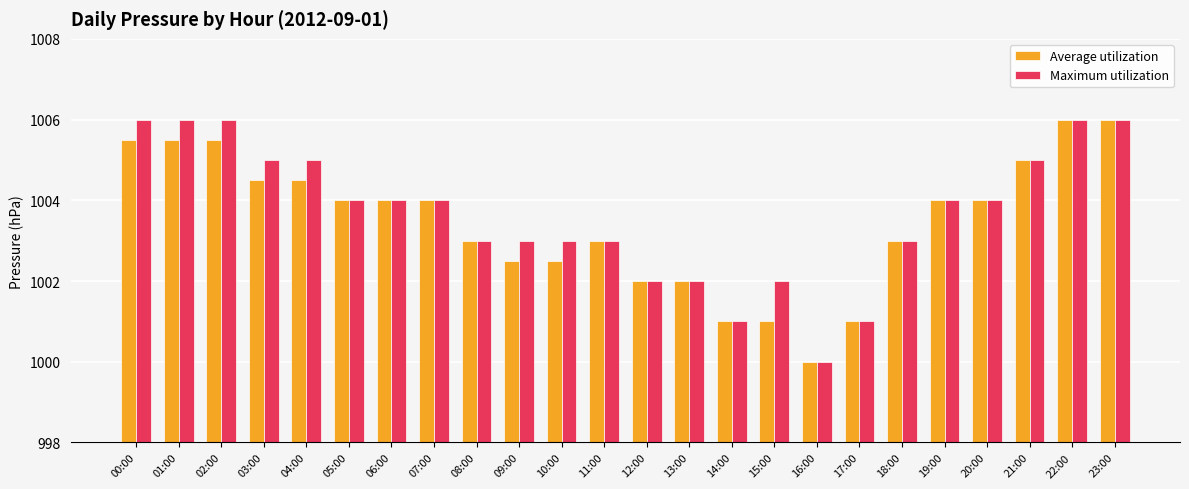

Is the value of Average utilization at 10:00 greater than the value of Maximum utilization at 07:00?

No